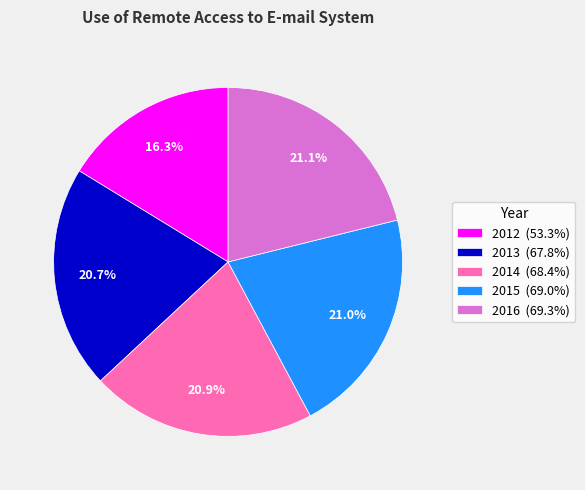

Does 2012 (53.3%) account for over 50% of the chart?

No